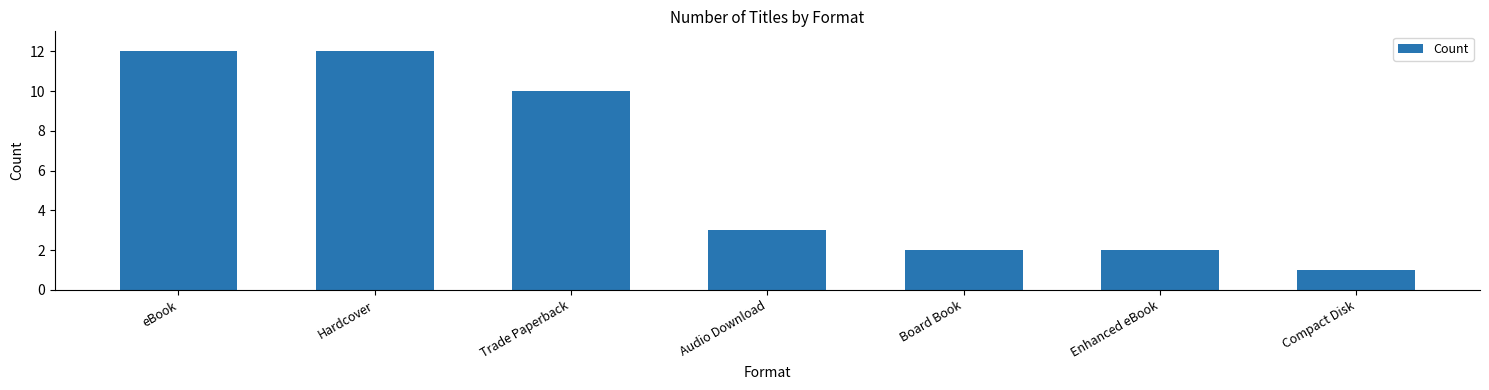

What is the greatest value displayed?

12